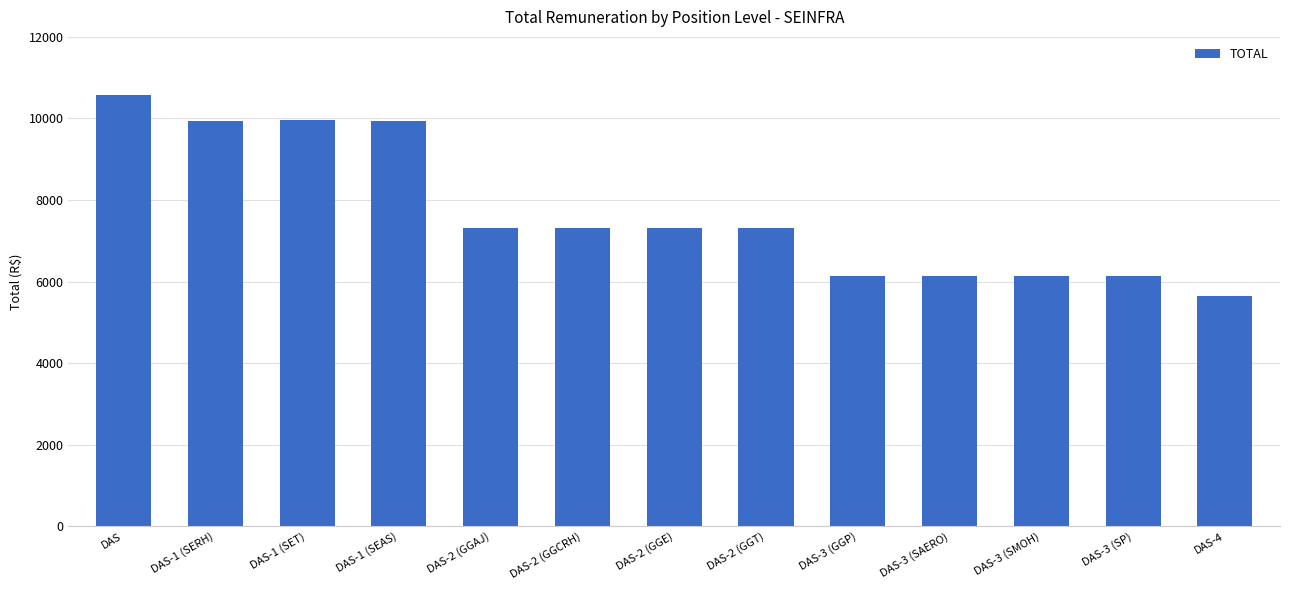

Is it true that the value at DAS-1 (SEAS) is 9930.6?

True